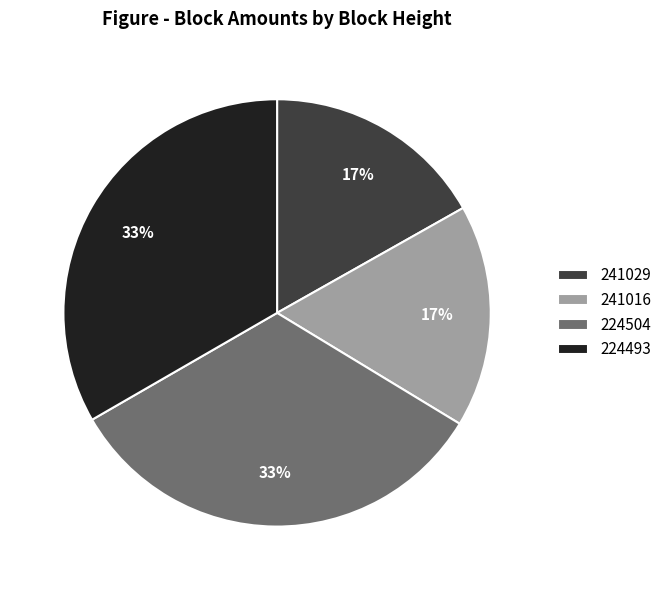

Is 241016 the majority of the pie?

No